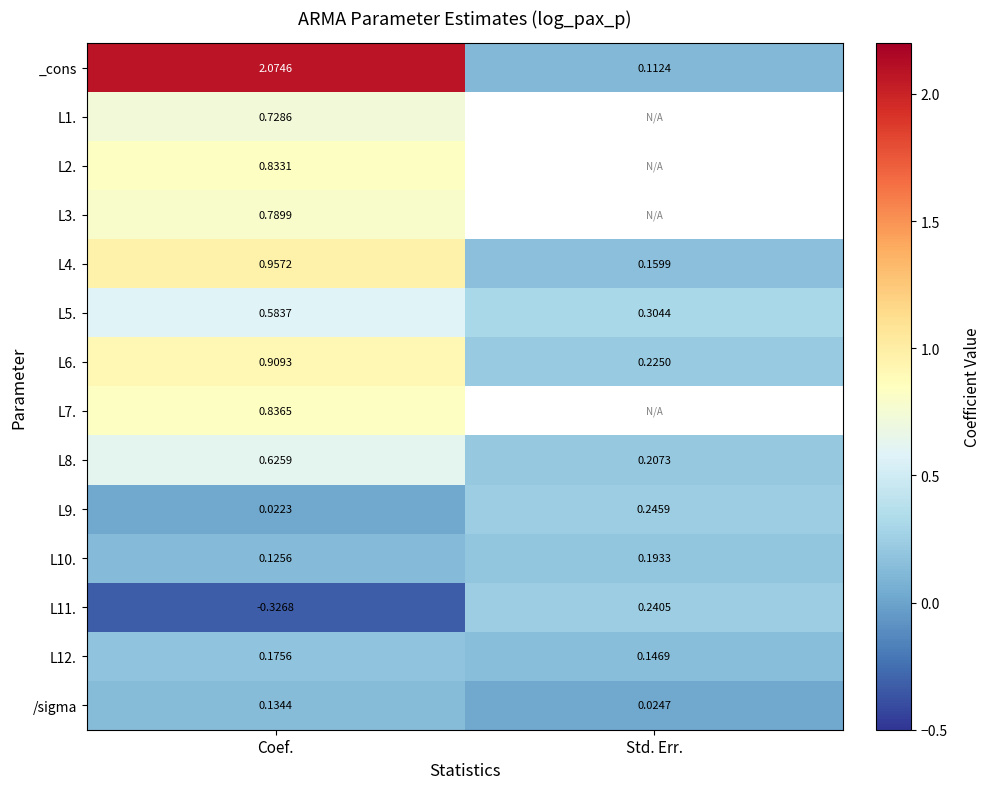

At which label is L6. closest to 0?

Std. Err.